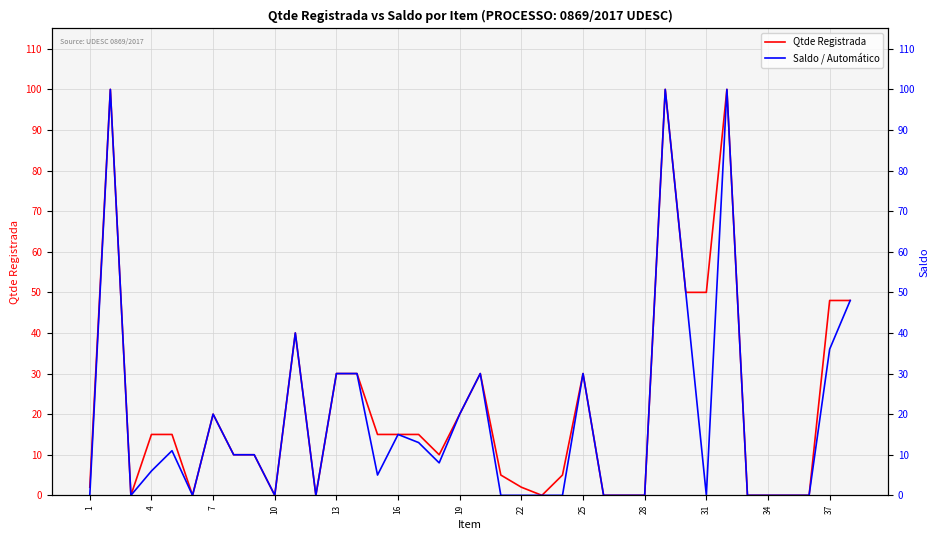

How many data points does each series have?

38